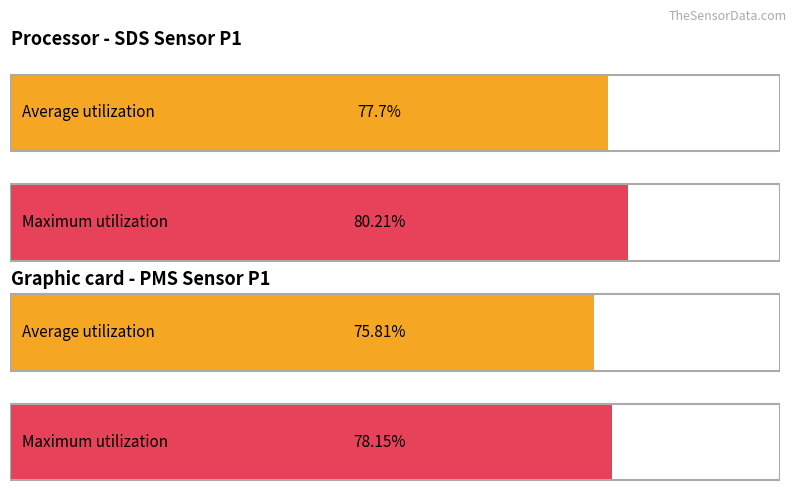

Rank the series by their average value, from highest to lowest.

Maximum utilization, Average utilization